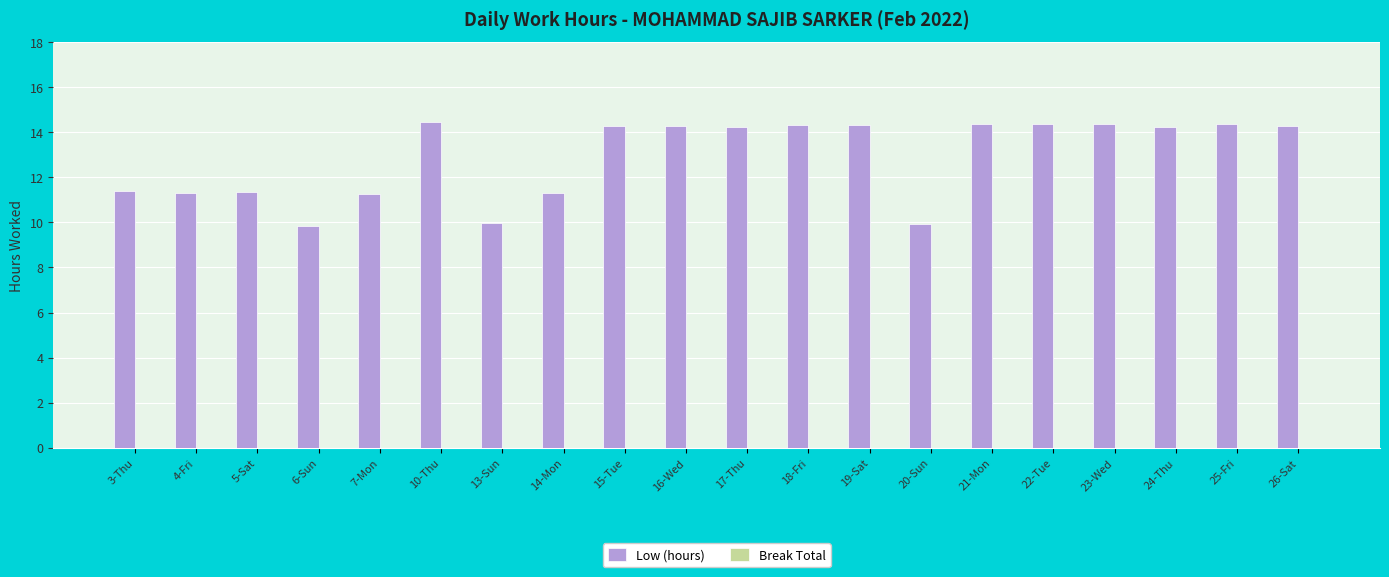

The value at 7-Mon is 11.3. True or false?

True